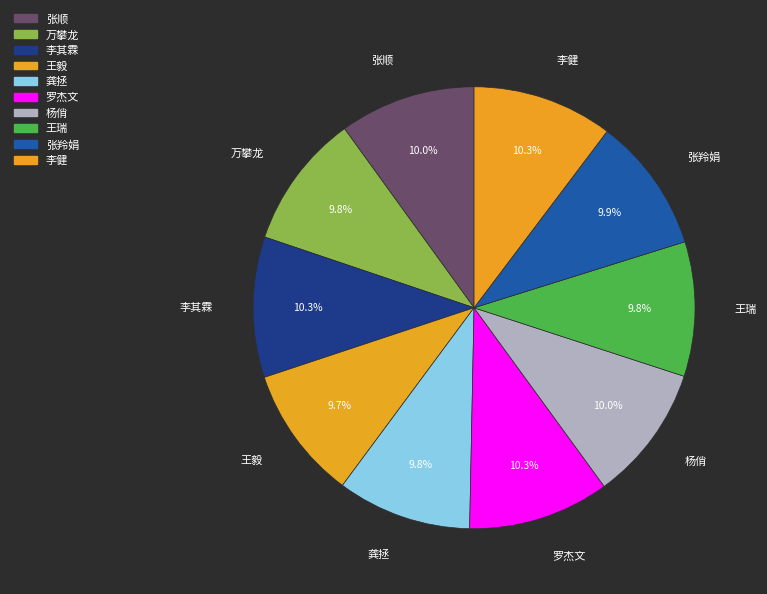

What is the ratio of the value at 张羚娟 to the value at 张顺?

1.0